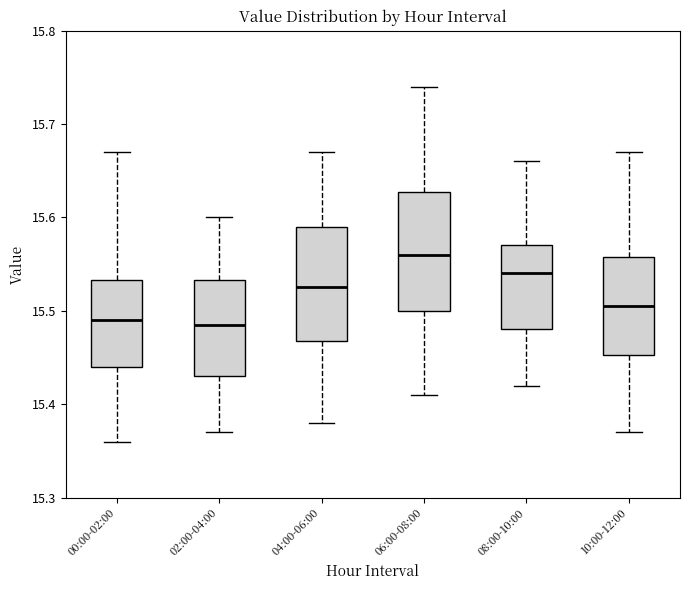

Reading left to right, read every box against the y-axis: the position of its median line, the range the box covers, and the ends of its whiskers. The values are not printed on the chart, so give them approximately, as read against the axis.

00:00-02:00: median 15.49, box 15.44 to 15.53, whiskers 15.36 to 15.67
02:00-04:00: median 15.49, box 15.43 to 15.53, whiskers 15.37 to 15.60
04:00-06:00: median 15.53, box 15.47 to 15.59, whiskers 15.38 to 15.67
06:00-08:00: median 15.56, box 15.50 to 15.63, whiskers 15.41 to 15.74
08:00-10:00: median 15.54, box 15.48 to 15.57, whiskers 15.42 to 15.66
10:00-12:00: median 15.51, box 15.45 to 15.56, whiskers 15.37 to 15.67